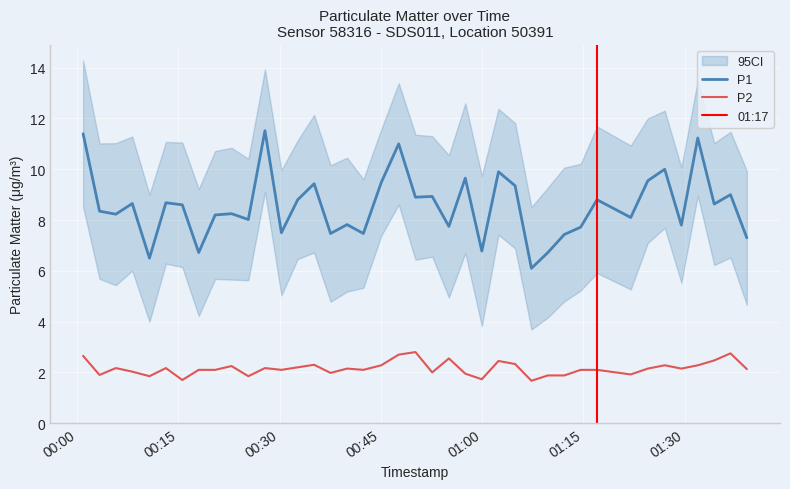

At which category is the sum across all series the highest?

2023-07-13T00:00:52